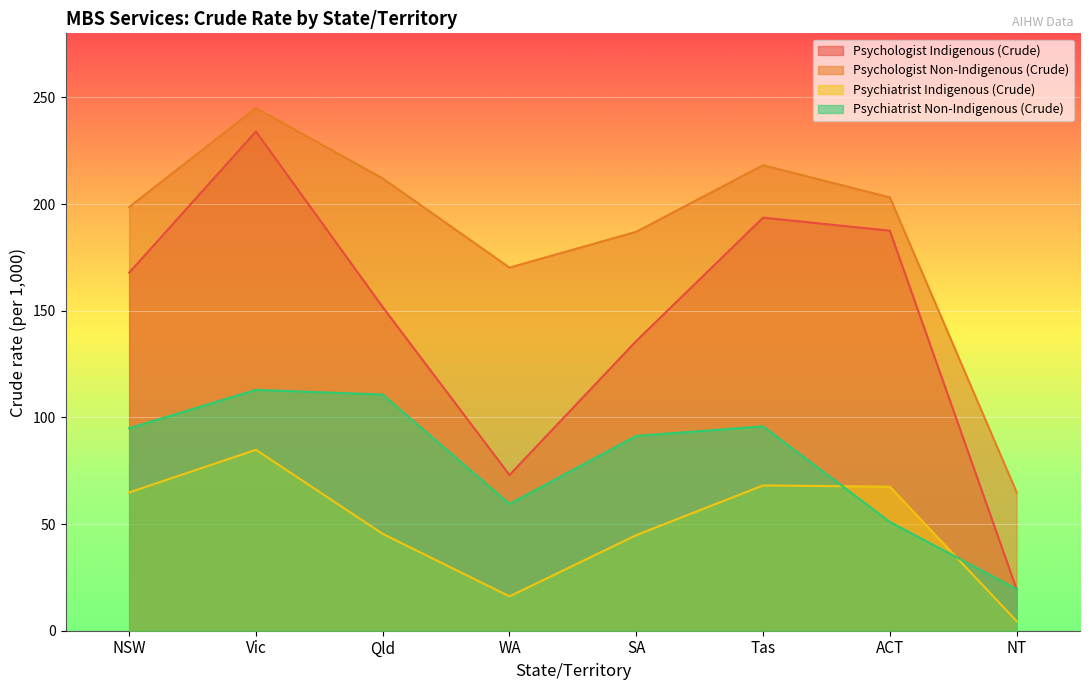

Which category has the highest value in the Psychologist Non-Indigenous (Crude) series?

Vic